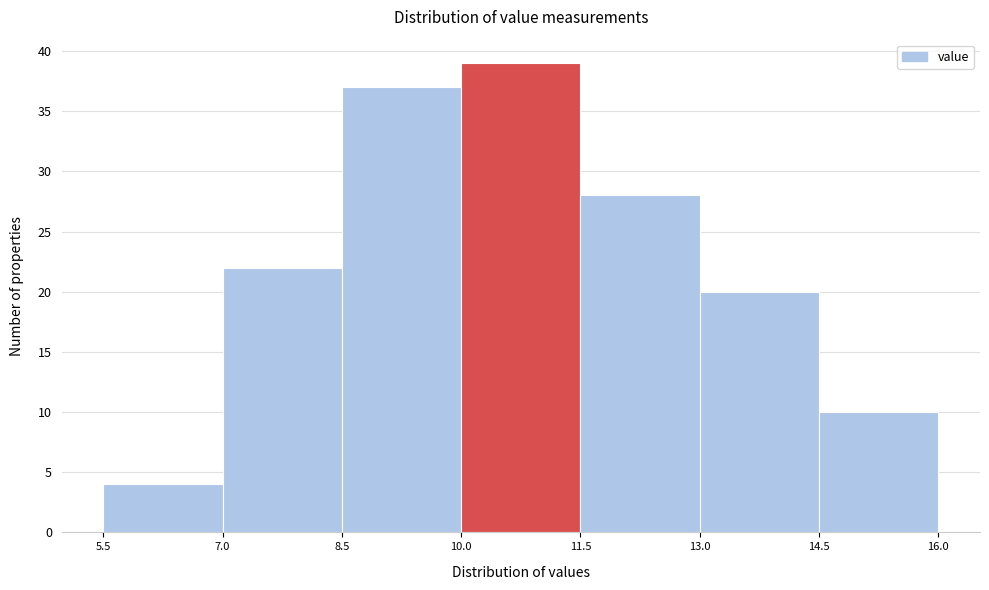

How tall is the bar that spans 14.5 to 16.0 on the x-axis? The values are not printed on the chart, so give them approximately, as read against the axis.

10